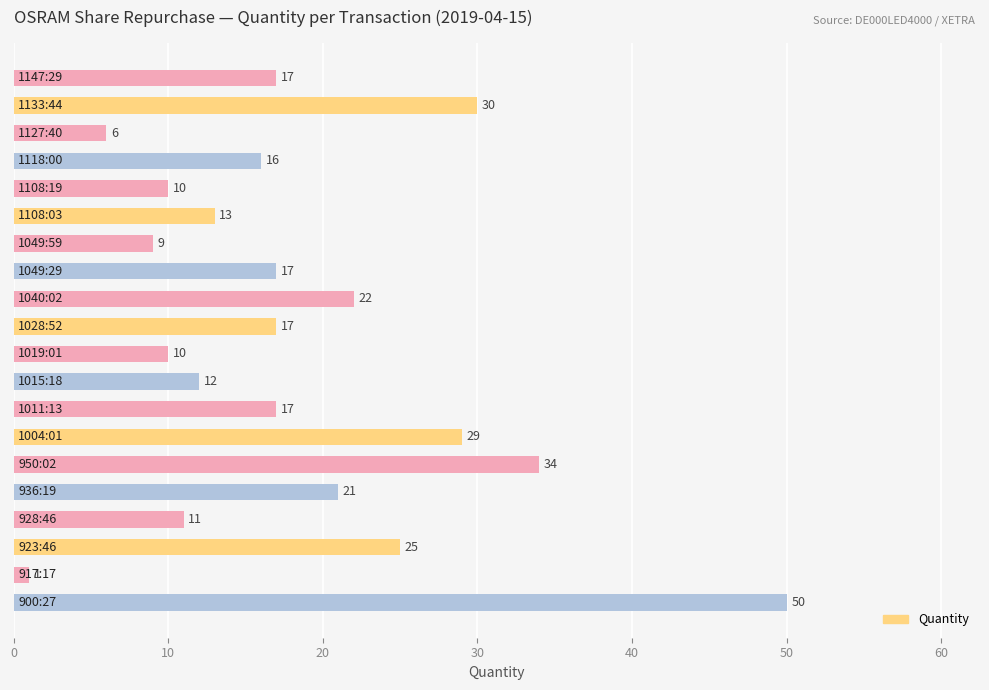

Does the chart contain any negative values?

No